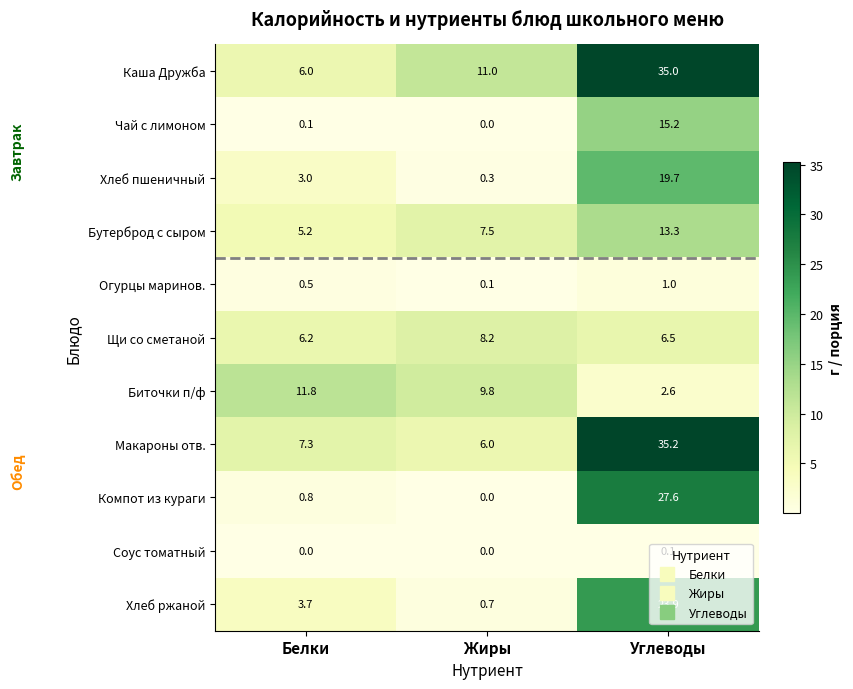

Which series has the largest total across all categories?

Каша Дружба